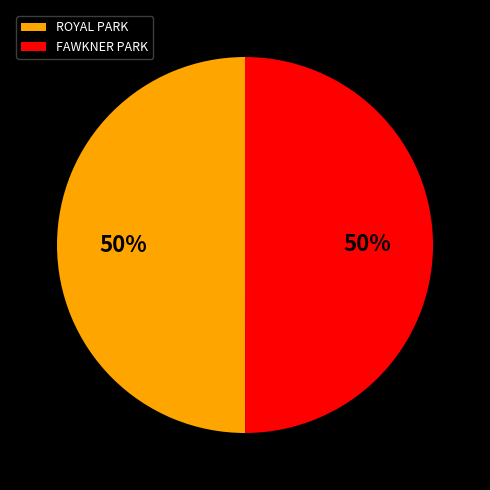

Combined, do FAWKNER PARK and ROYAL PARK account for over 50%?

Yes